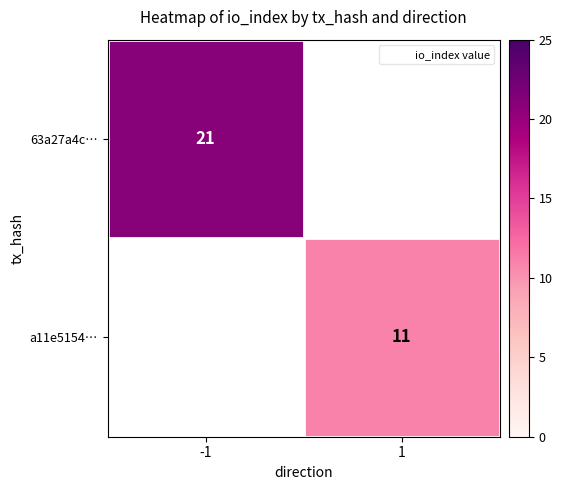

Which has a higher value, 1 or -1?

-1